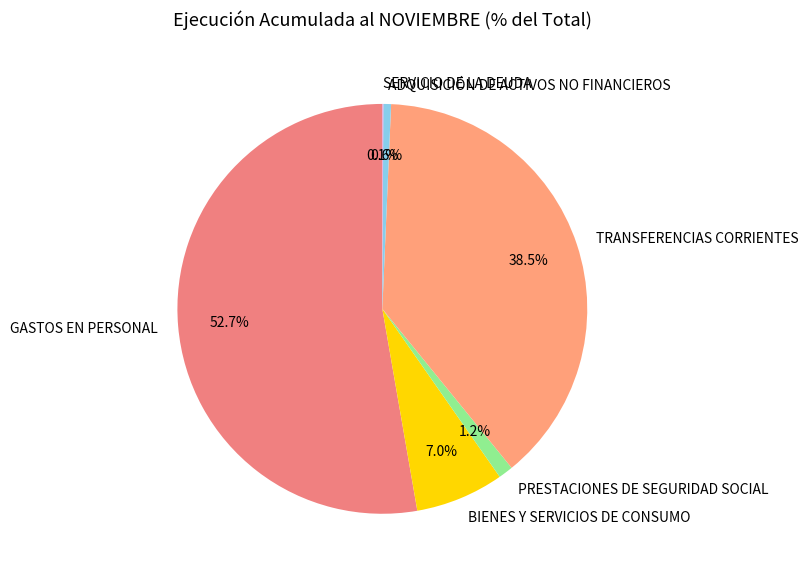

How much of the chart is everything except TRANSFERENCIAS CORRIENTES?

61.5%